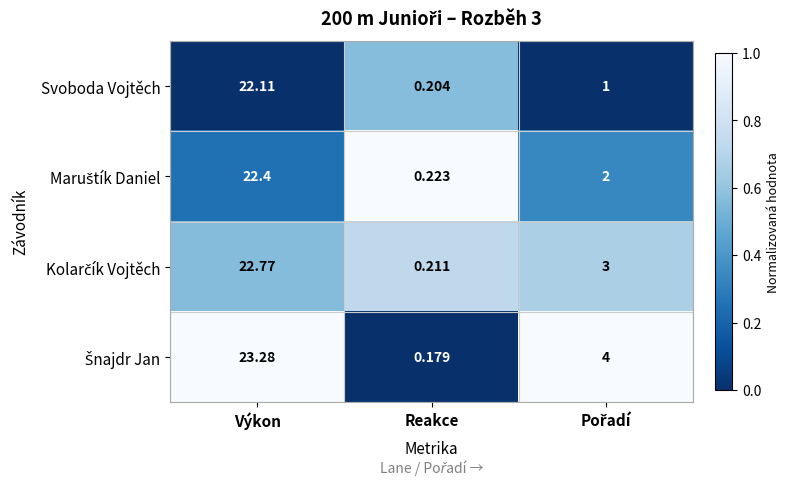

At which category does the chart reach its peak across all series?

Výkon